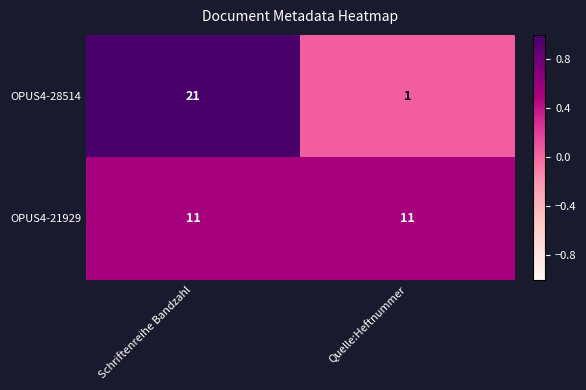

Which series changed the most between Schriftenreihe Bandzahl and Quelle:Heftnummer?

OPUS4-28514